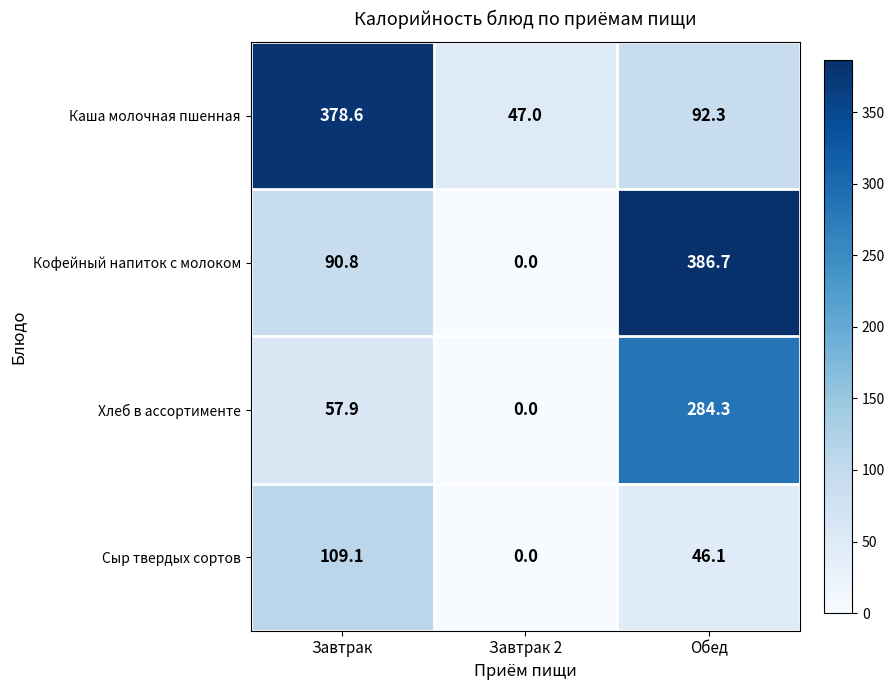

Count the number of data series in this chart.

4